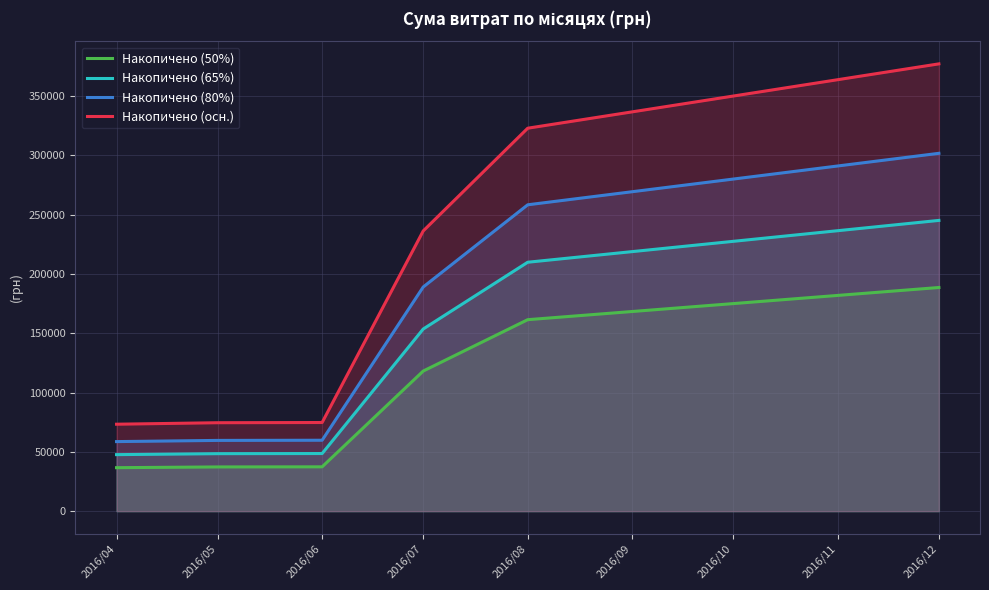

How many lines are shown in the chart?

4